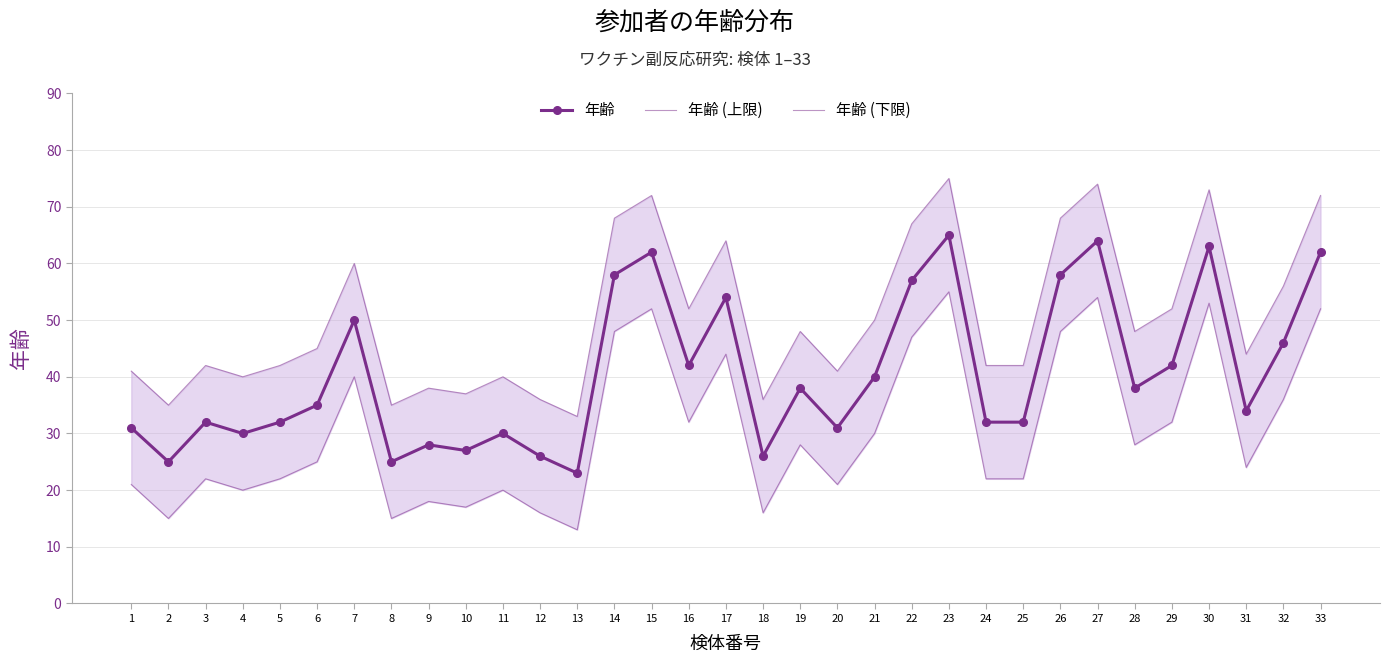

True or false: 年齢 (上限) and 年齢 cross at least once.

False